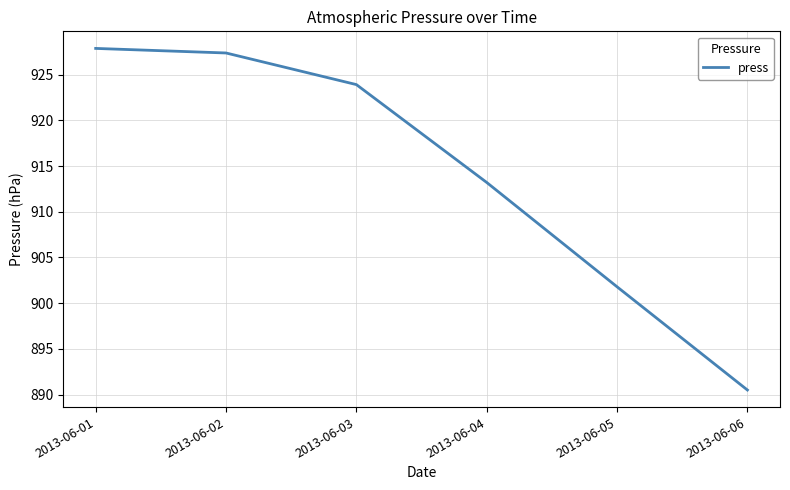

What is the approximate value at 2013-06-01?

927.9